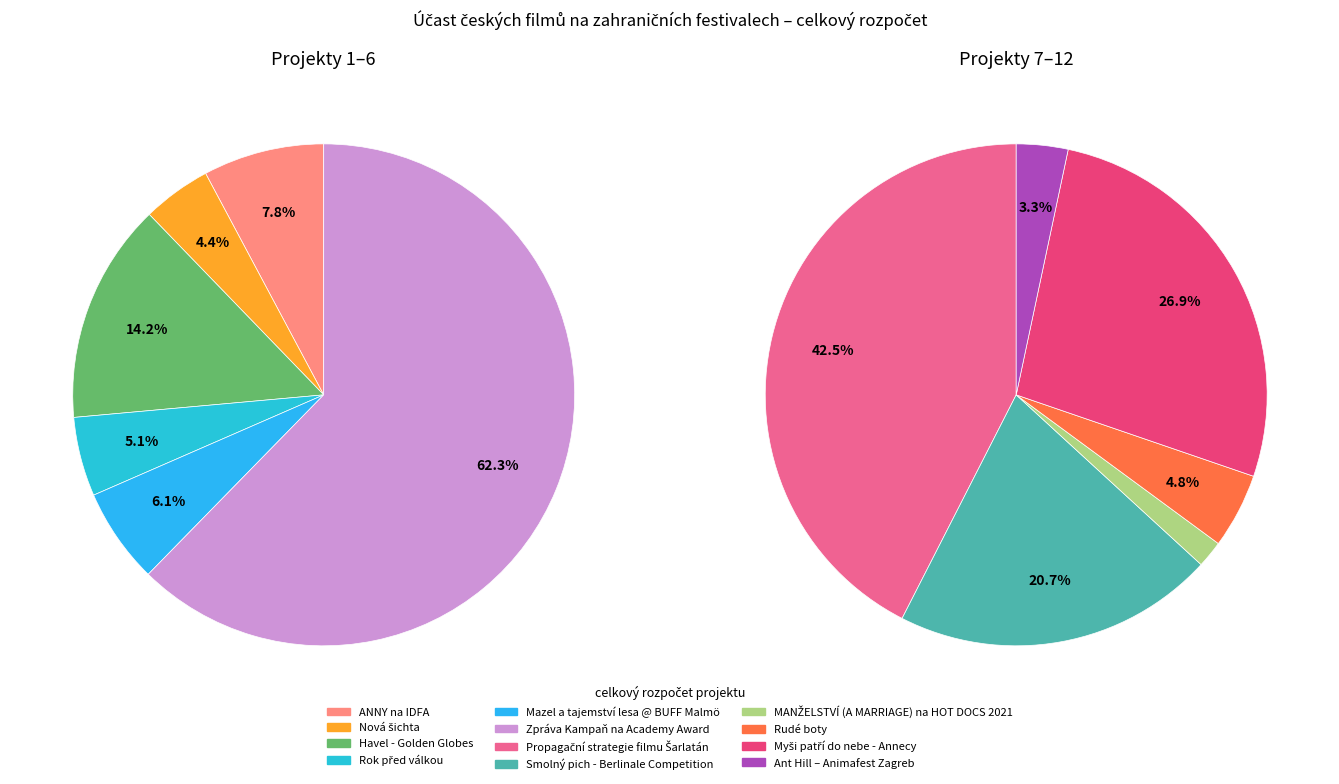

Rank the categories by value from highest to lowest.

Zpráva Kampaň na Academy Award, Propagační strategie filmu Šarlatán, Myši patří do nebe - Annecy, Smolný pich - Berlinale Competition, Havel - Golden Globes, ANNY na IDFA, Mazel a tajemství lesa @ BUFF Malmö, Rudé boty, Rok před válkou, Nová šichta, Ant Hill – Animafest Zagreb, MANŽELSTVÍ (A MARRIAGE) na HOT DOCS 2021